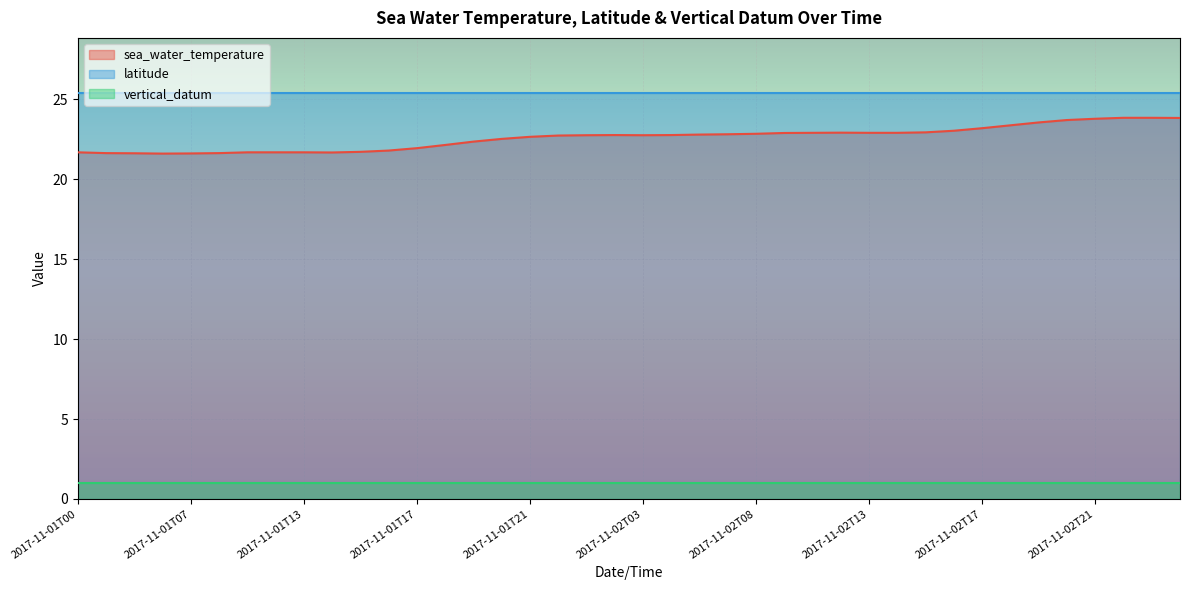

What position from the right is 2017-11-02T10?

15